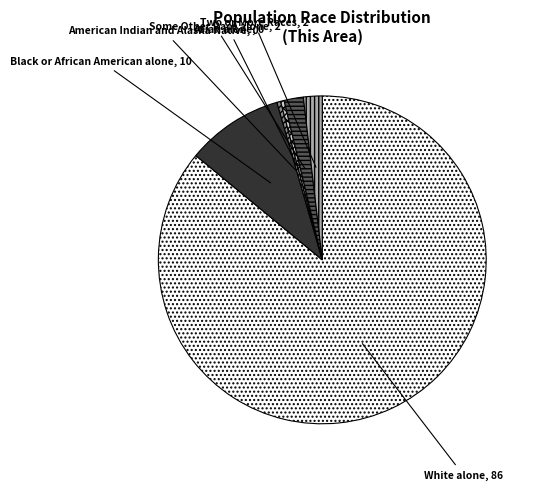

True or false: Black or African American alone accounts for 10% of the total.

True